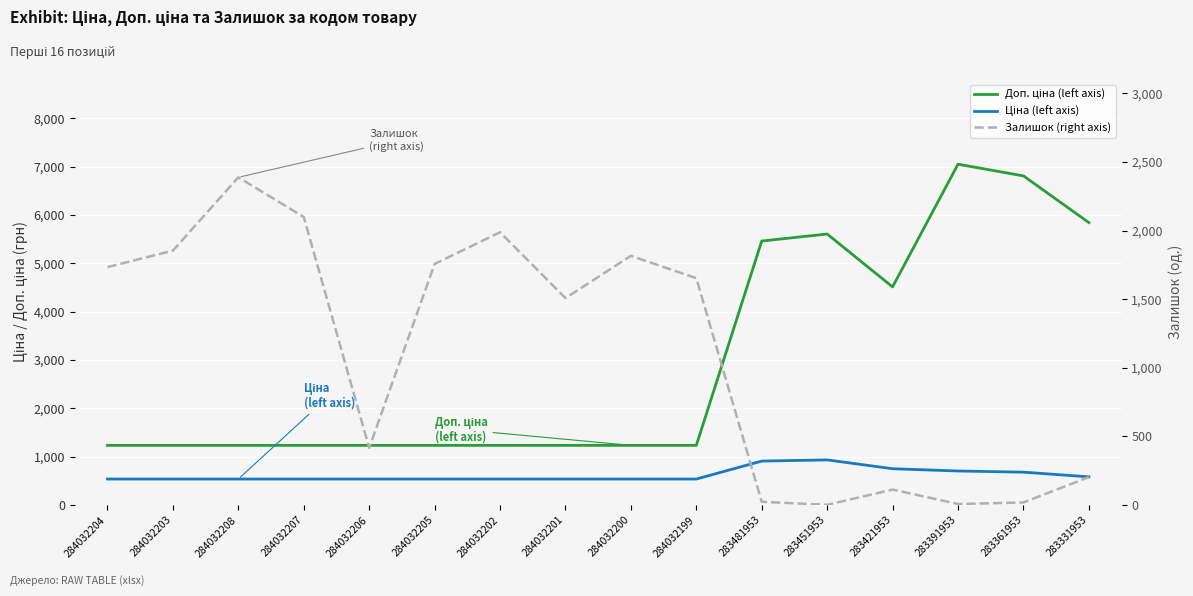

True or false: Ціна (left axis) and Доп. ціна (left axis) intersect in this chart.

False